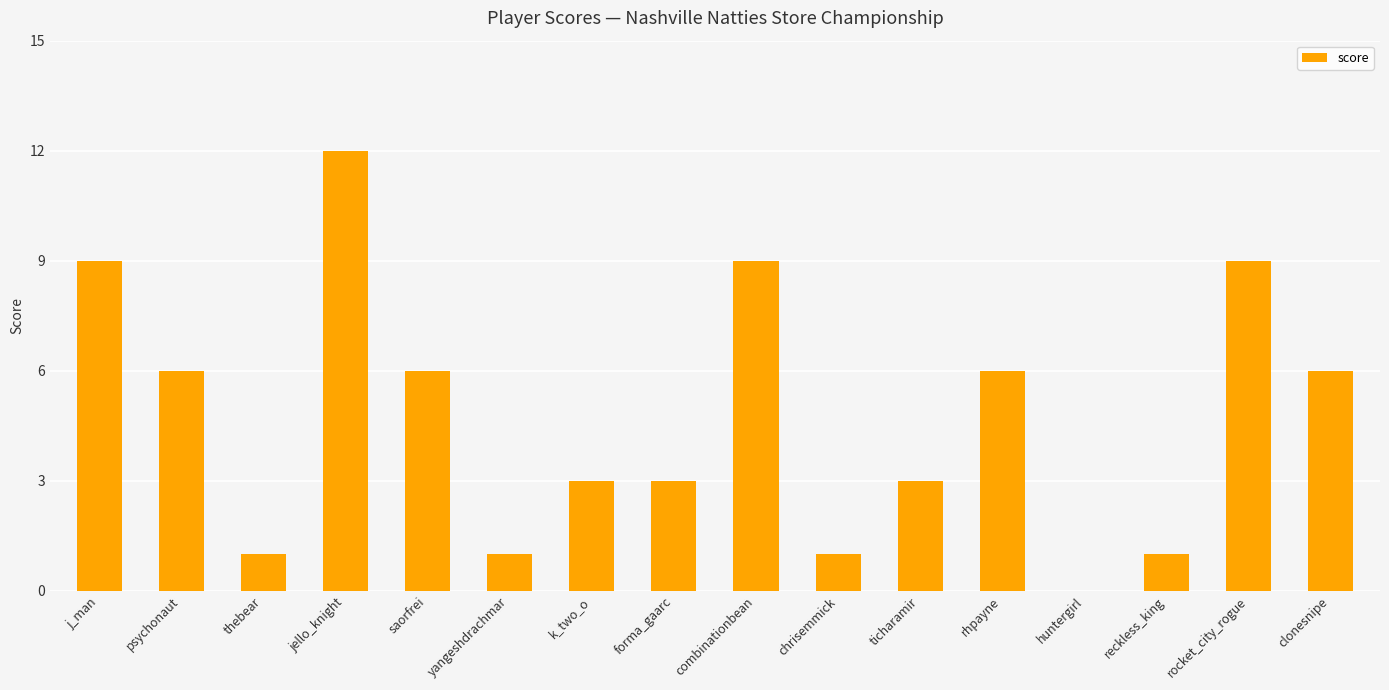

Is it true that the value at combinationbean is 12?

False